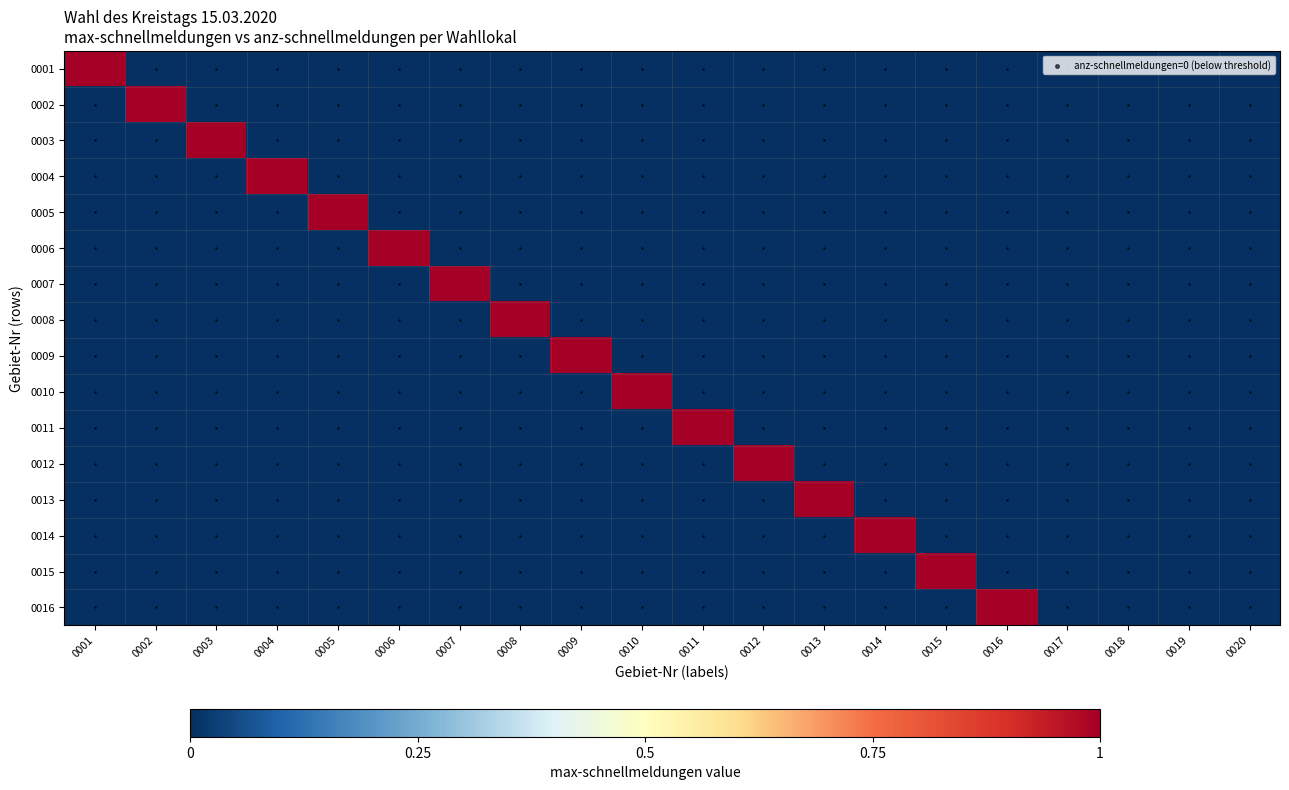

What is the highest value of the 0012 series?

1